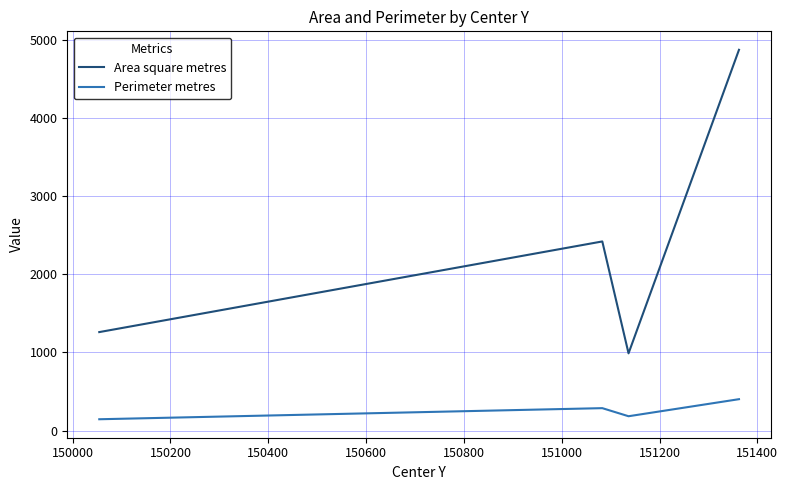

At how many categories does at least one series exceed 1659?

2